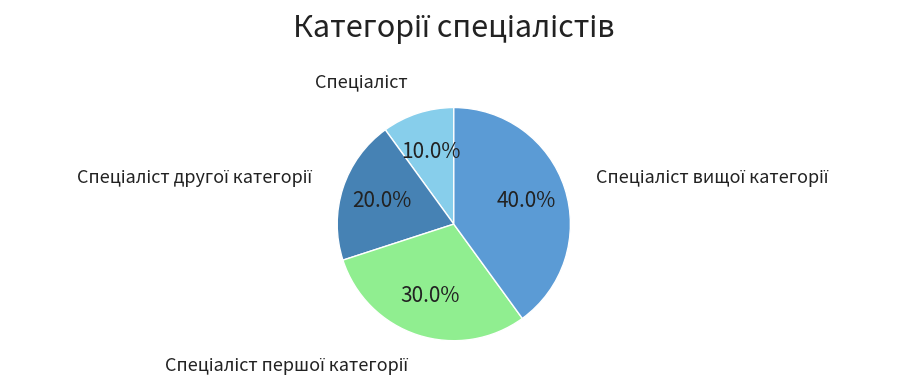

Is there a majority slice in this chart?

No